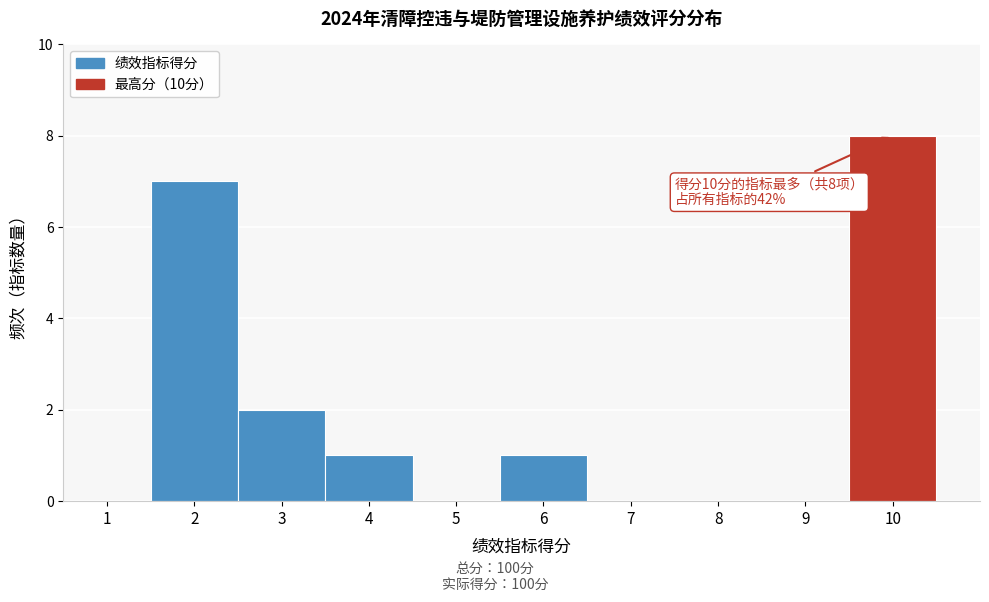

Which range on the x-axis has the tallest bar?

9.5 to 10.5